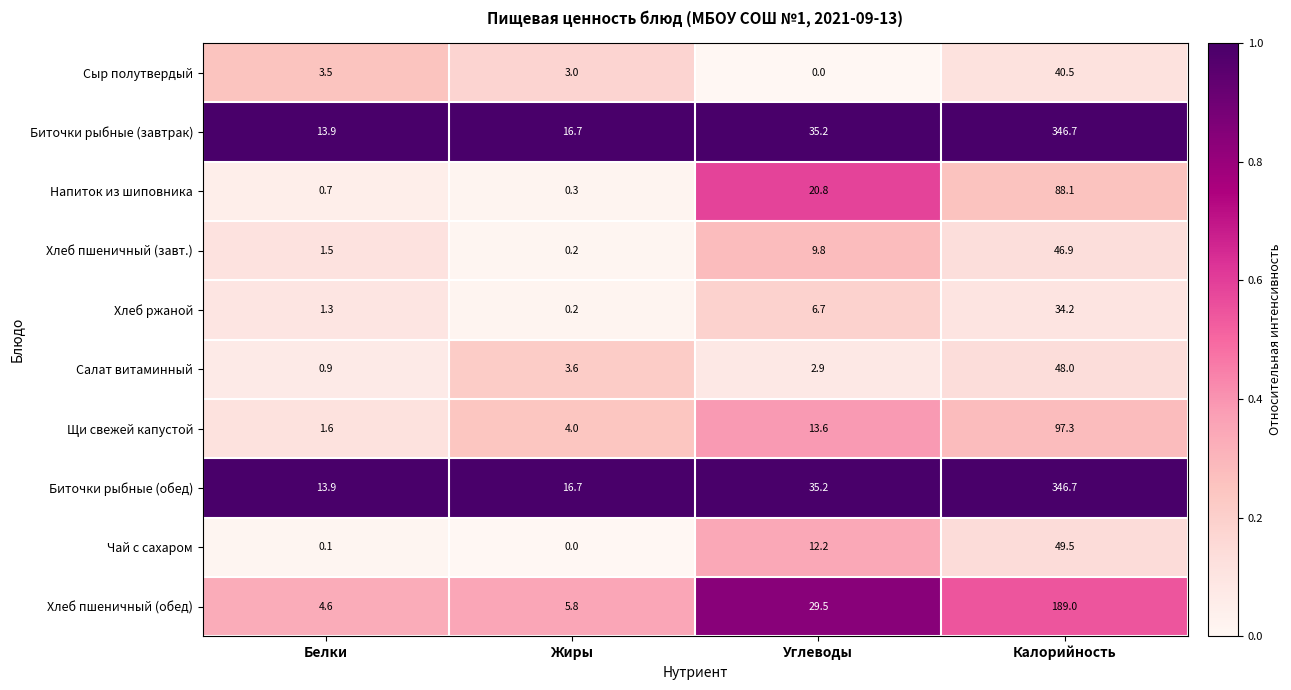

What is the total value across all series at Жиры?

50.5